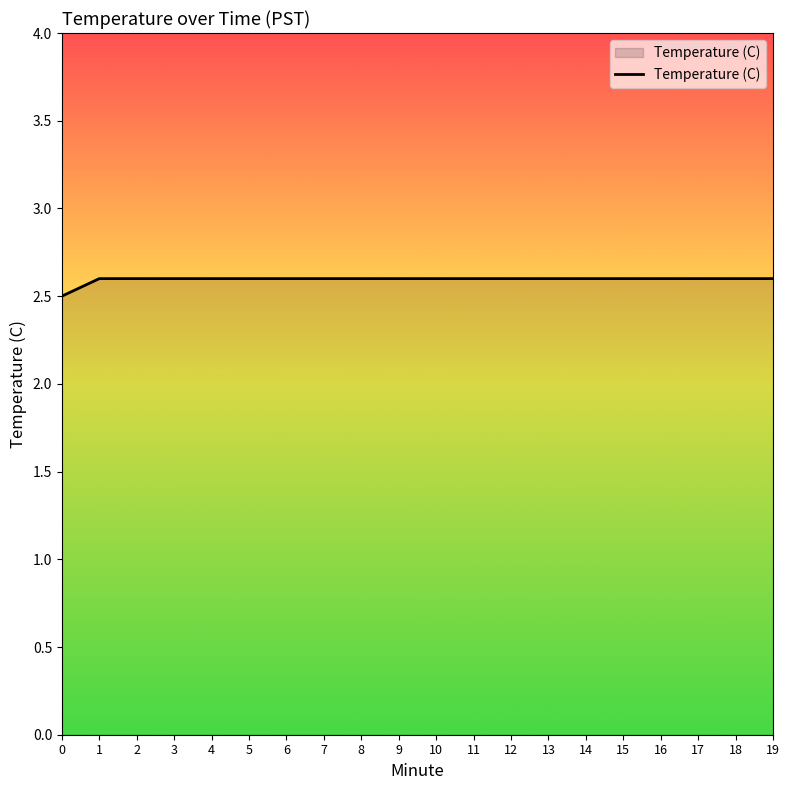

What is the minimum value shown in the chart?

2.5